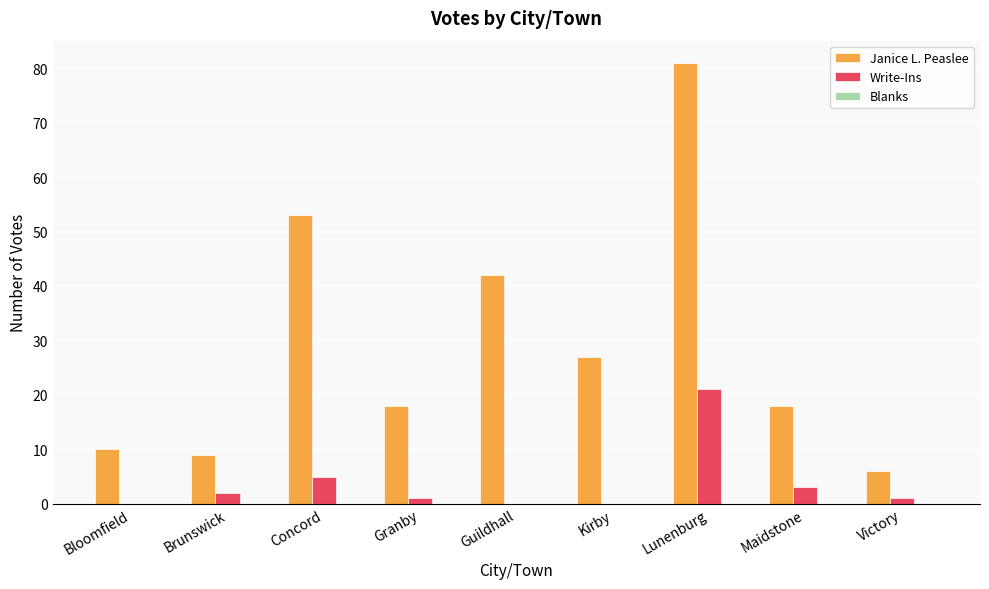

Which series has the widest spread of values?

Janice L. Peaslee